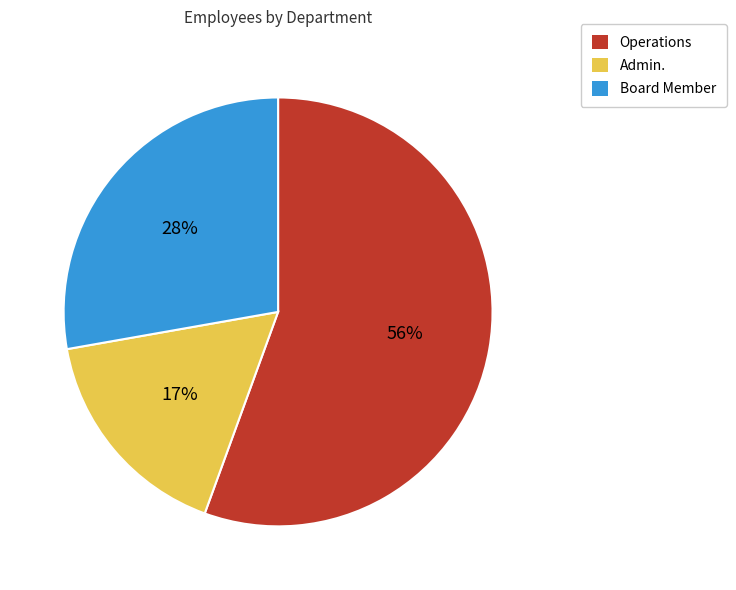

To the nearest percent, what is the combined percentage of Board Member and Operations?

83%